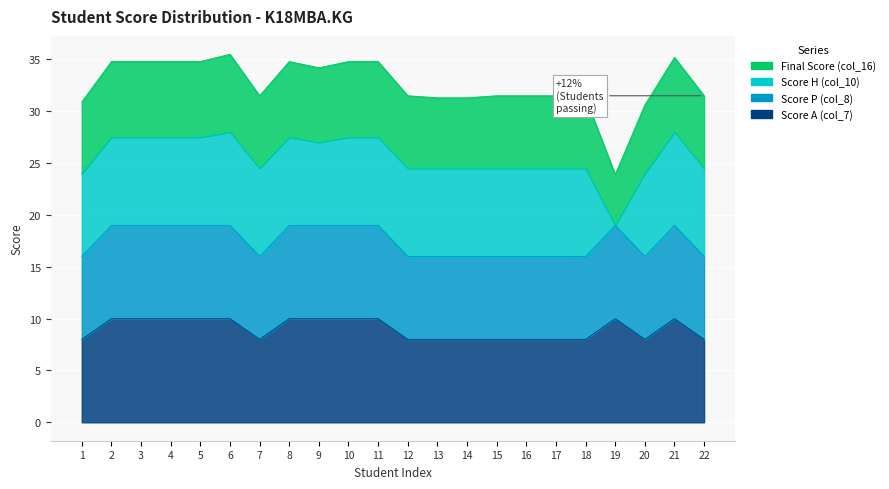

How many Score P (col_8) values are between 16 and 19?

22